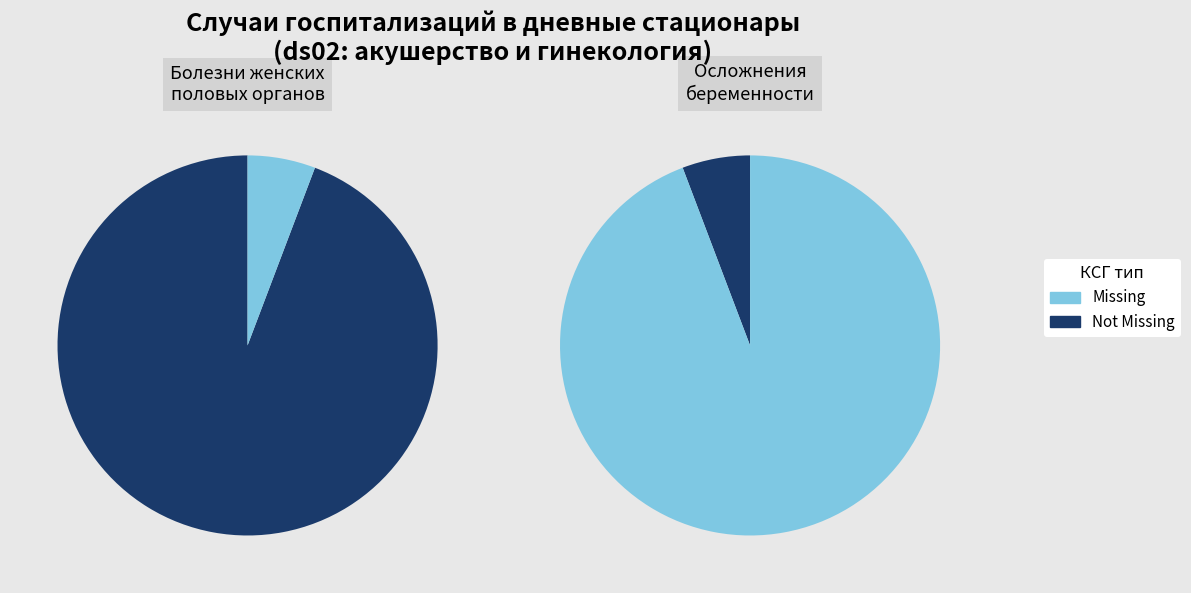

How many slices are in this pie chart?

2